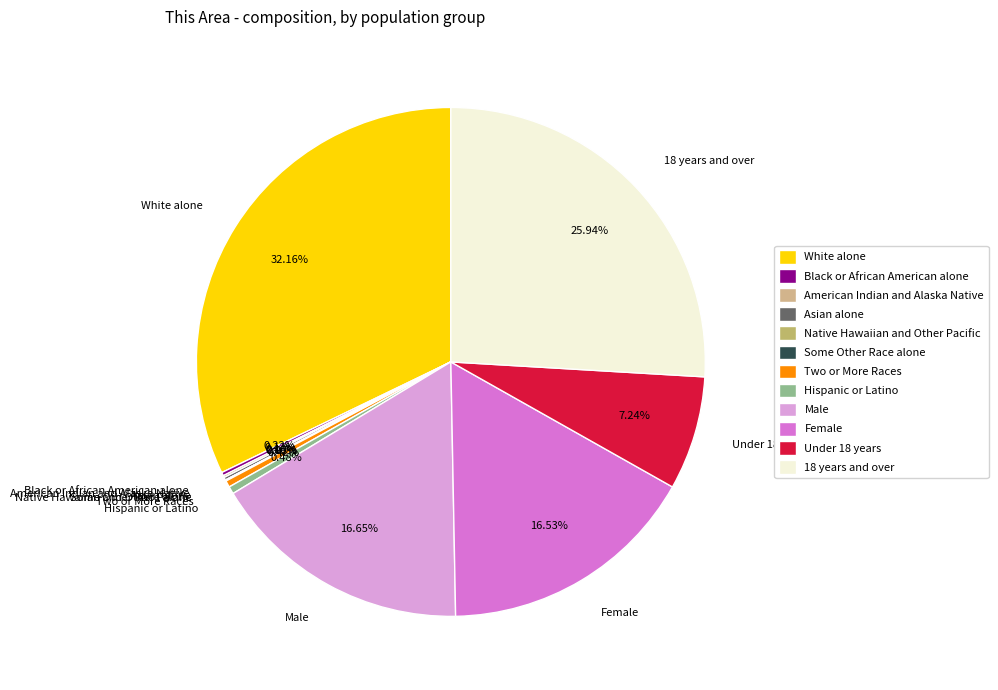

How many slices are in this pie chart?

12